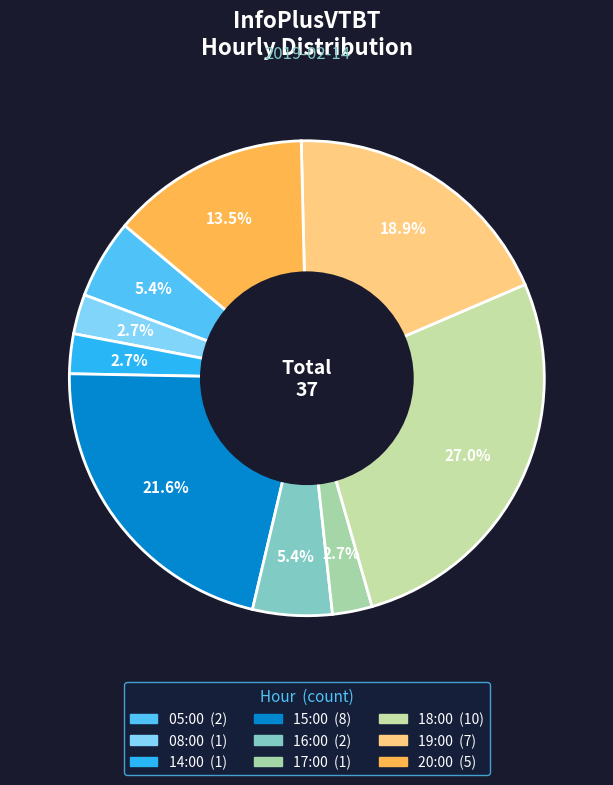

Is there any slice that represents more than half of the pie?

No